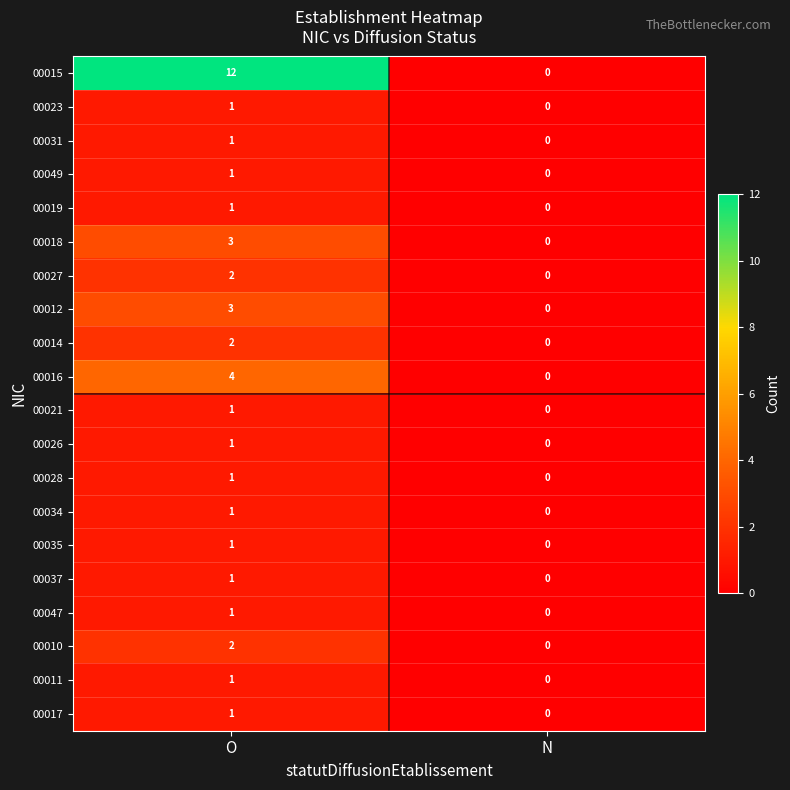

The 00026 series shows 0 at N. True or false?

True